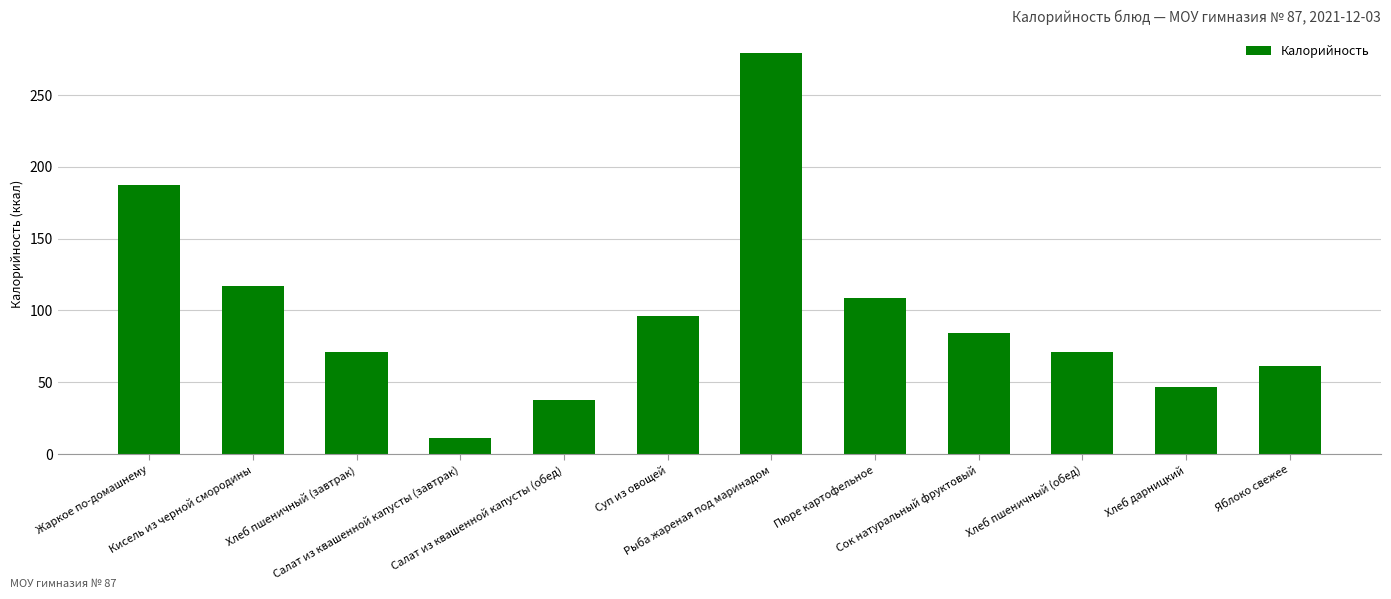

Count the number of categories in the chart.

12